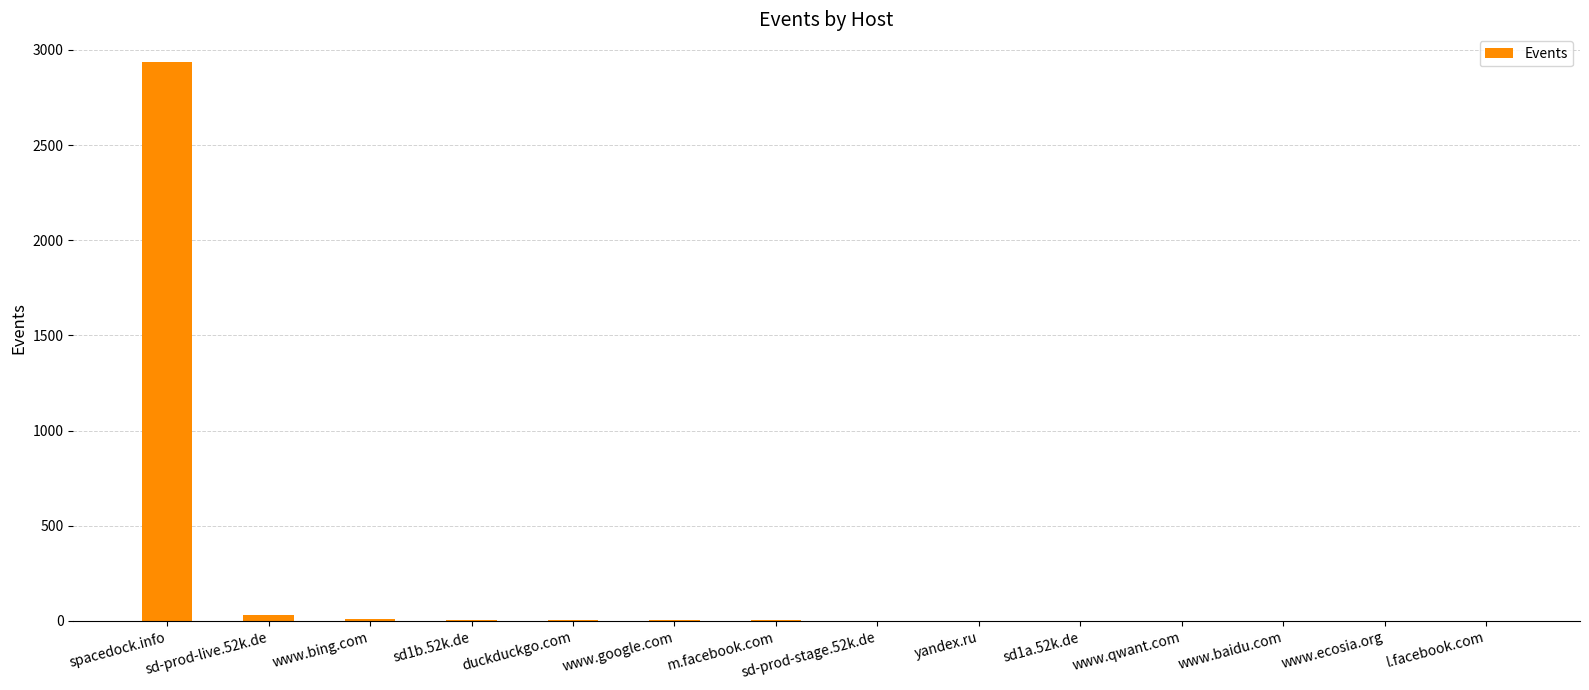

What is the maximum value shown in the chart?

2935